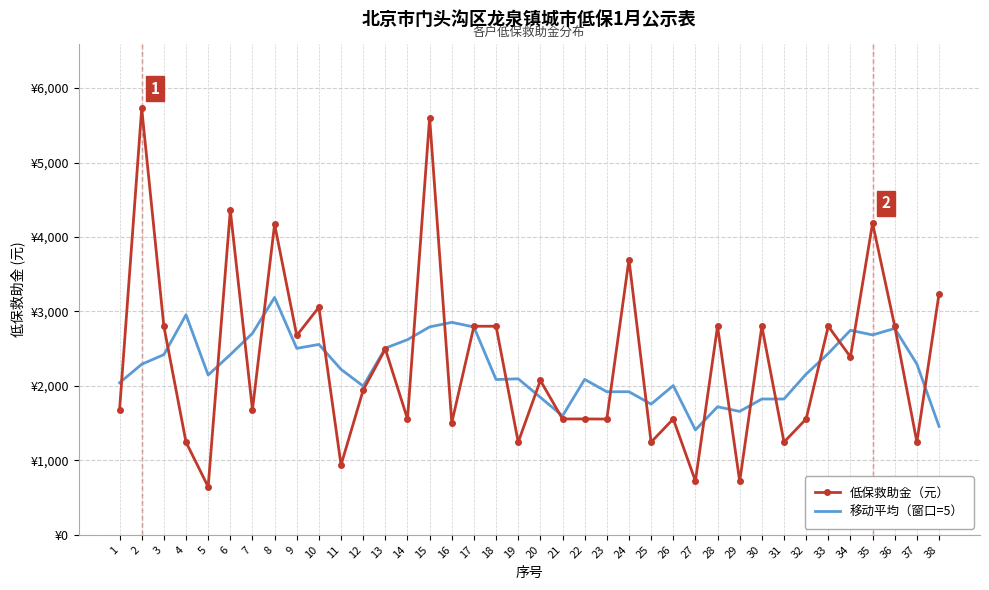

What are all the series names shown in the legend?

低保救助金（元）, 移动平均（窗口=5）